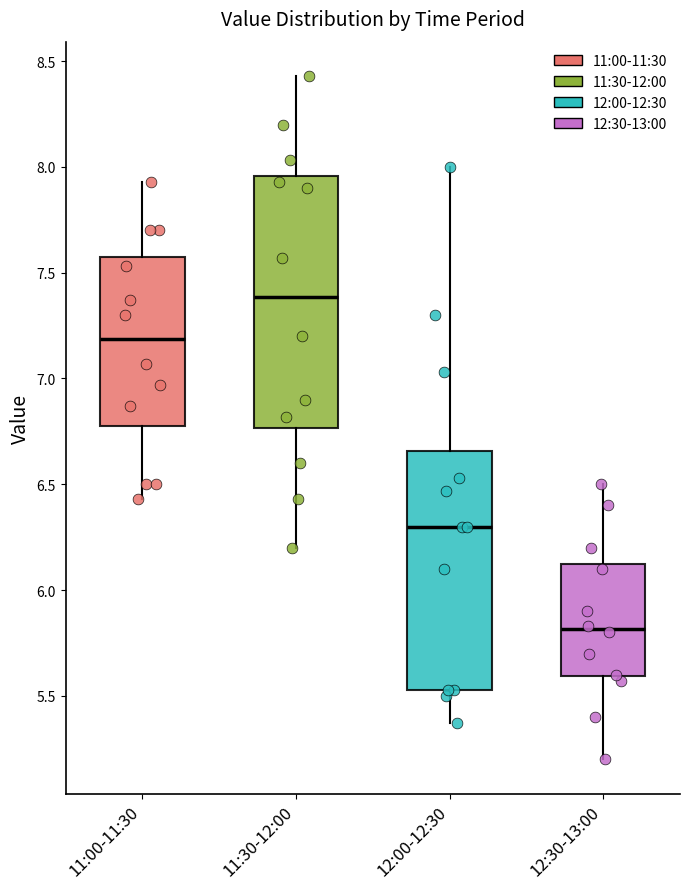

Reading left to right, transcribe this box plot: for each box, give where its median line is, the range the box spans, and where its two whiskers end, as read against the y-axis. The values are not printed on the chart, so give them approximately, as read against the axis.

11:00-11:30: median 7.20, box 6.80 to 7.55, whiskers 6.45 to 7.95
11:30-12:00: median 7.40, box 6.75 to 7.95, whiskers 6.20 to 8.45
12:00-12:30: median 6.30, box 5.55 to 6.65, whiskers 5.35 to 8.00
12:30-13:00: median 5.80, box 5.60 to 6.15, whiskers 5.20 to 6.50